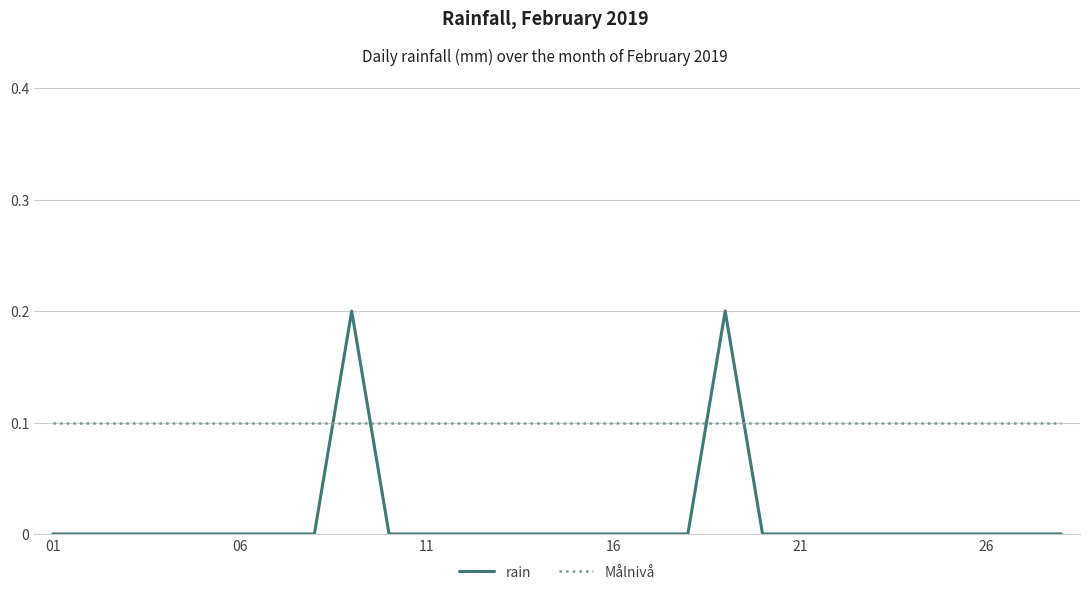

Which series has the widest spread of values?

rain